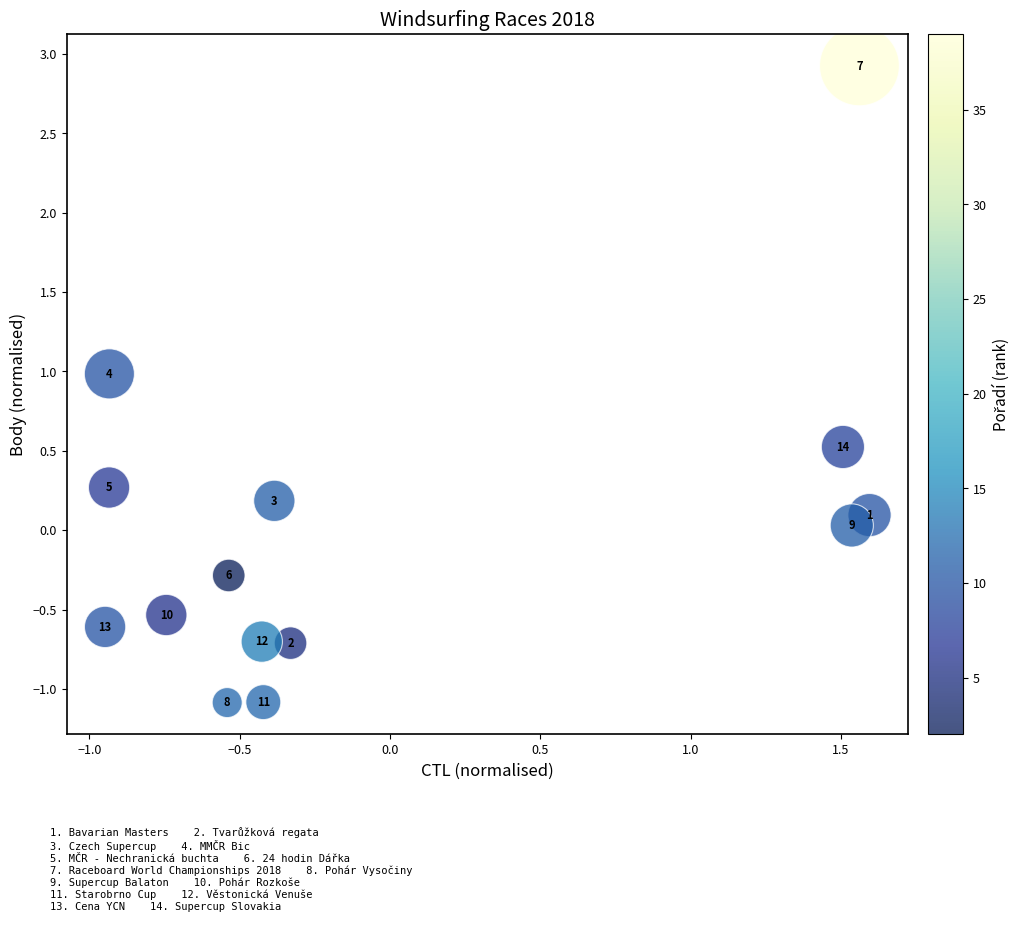

What is the range of Y values (max minus min)?

4.0